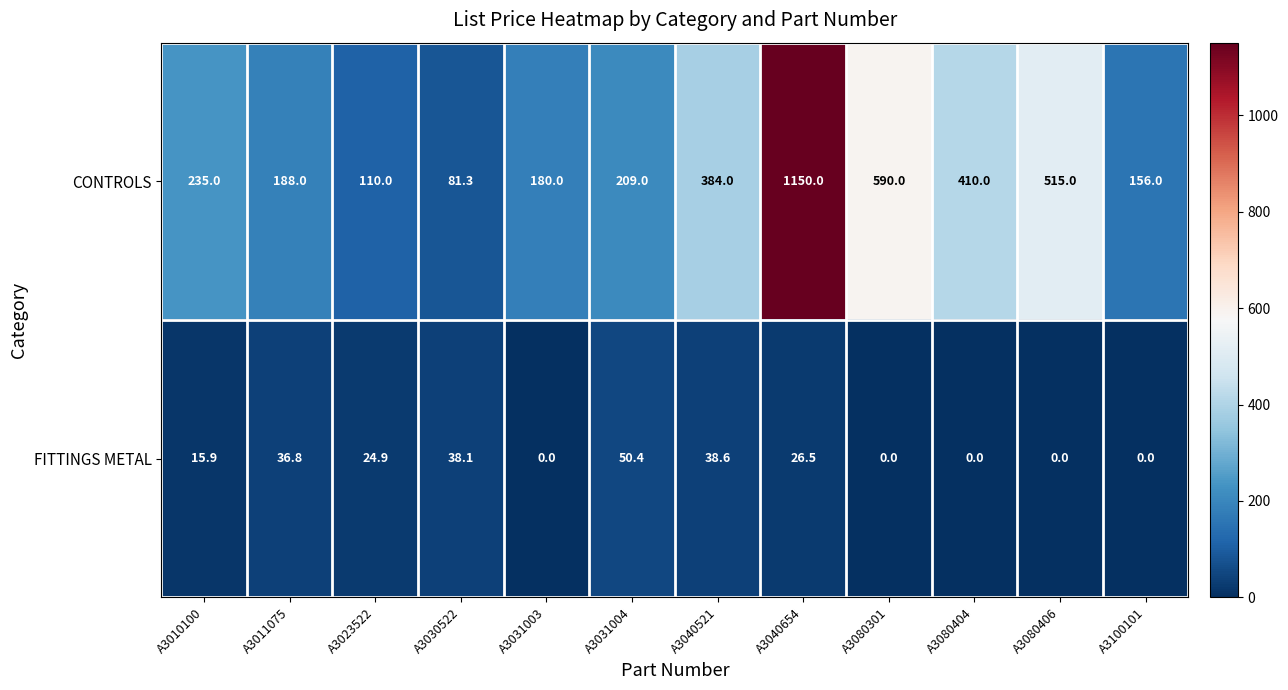

Which series has the largest total across all categories?

CONTROLS